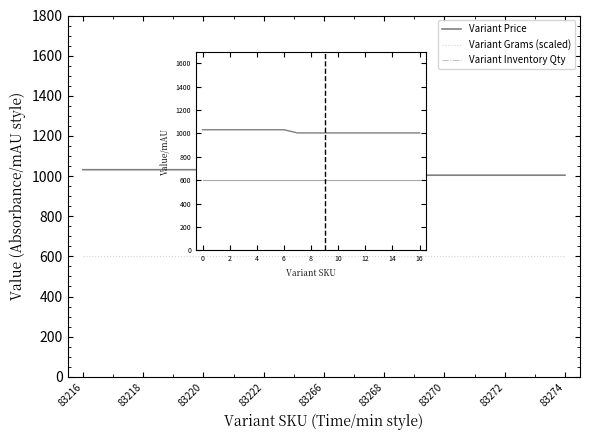

Which series has the widest spread of values?

Variant Price